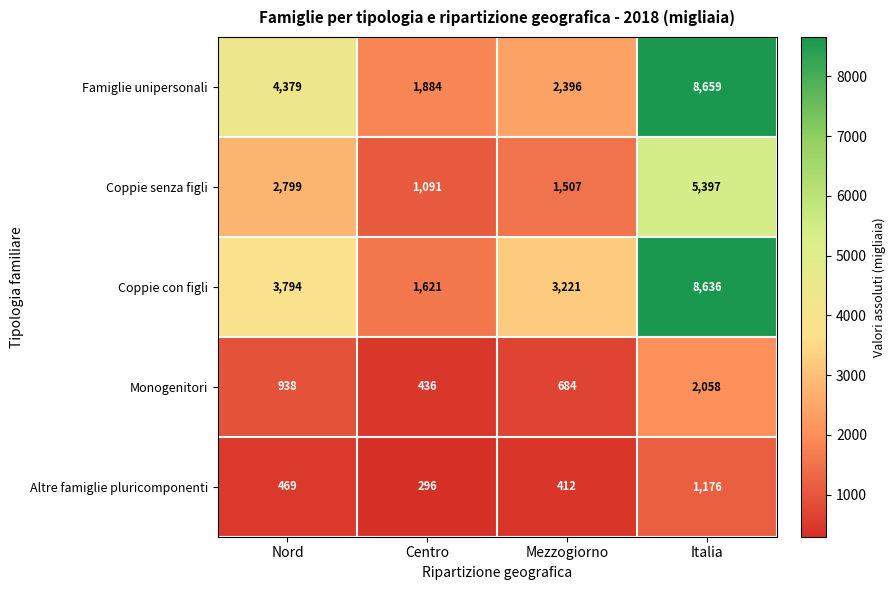

Rank the series at Mezzogiorno from lowest to highest value.

Altre famiglie pluricomponenti, Monogenitori, Coppie senza figli, Famiglie unipersonali, Coppie con figli